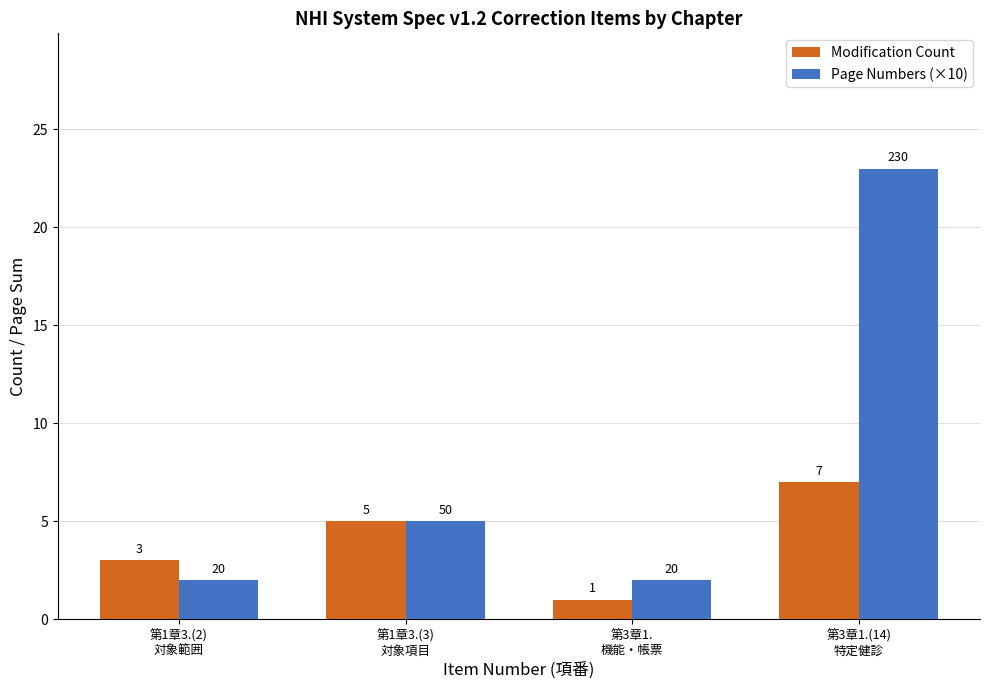

Rank the series by their maximum value, from highest to lowest.

Page Numbers (×10), Modification Count